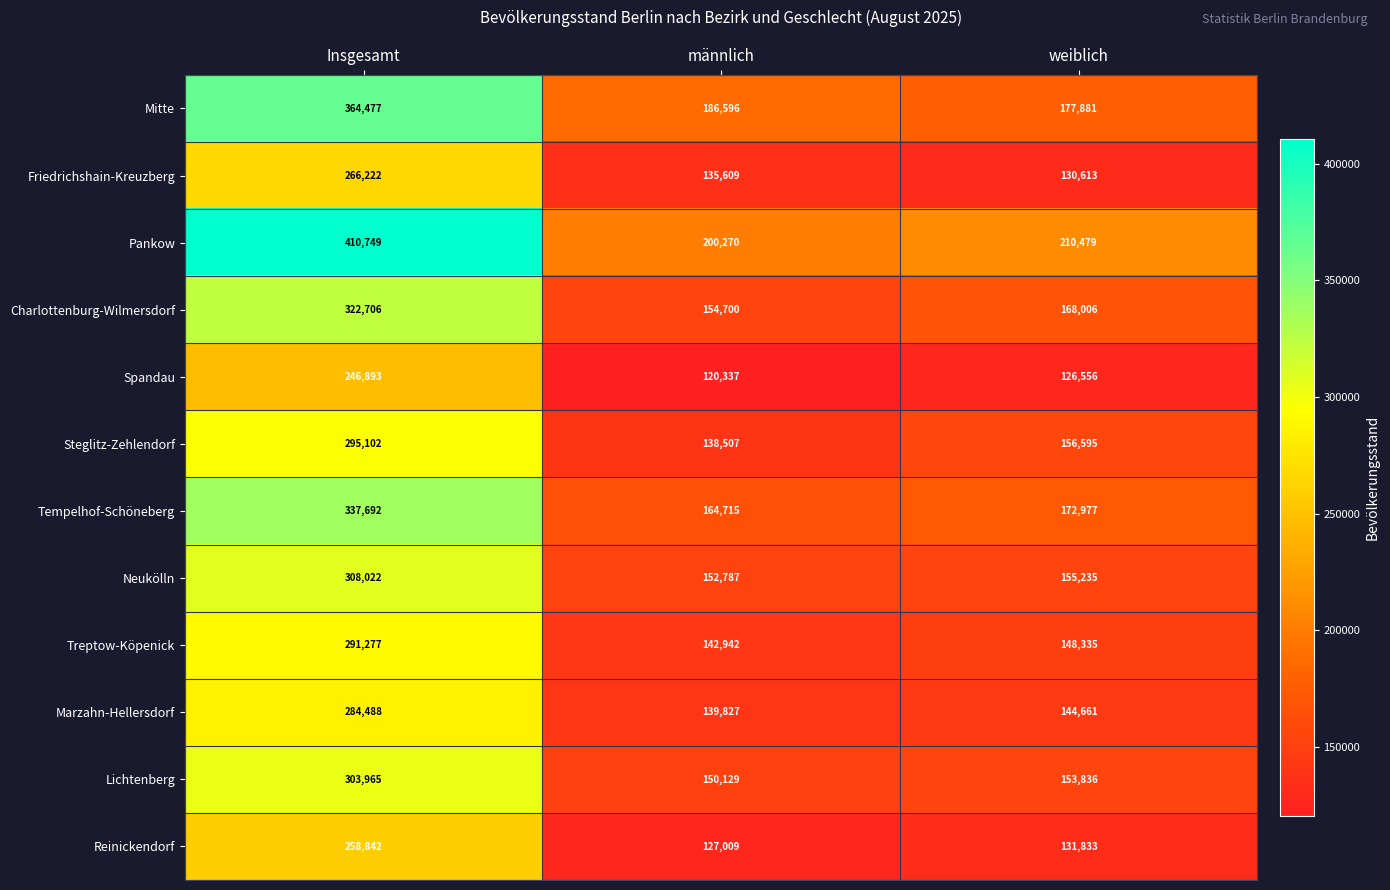

Between männlich and weiblich, which series saw the biggest shift?

Steglitz-Zehlendorf